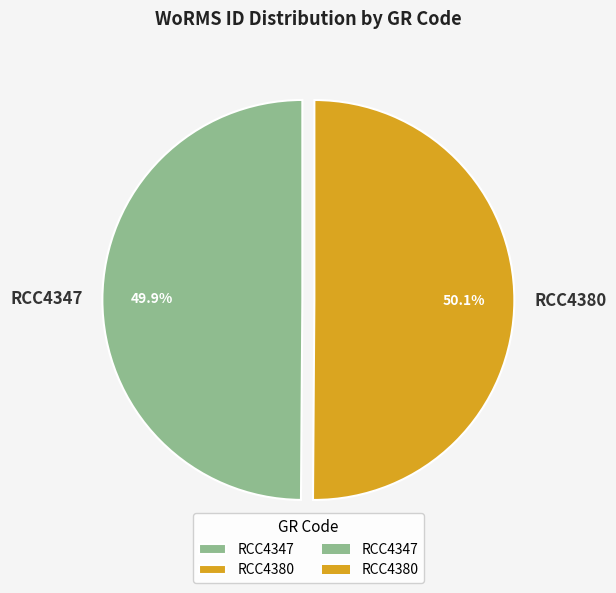

What is the ratio of the value at RCC4347 to the value at RCC4380?

1.0